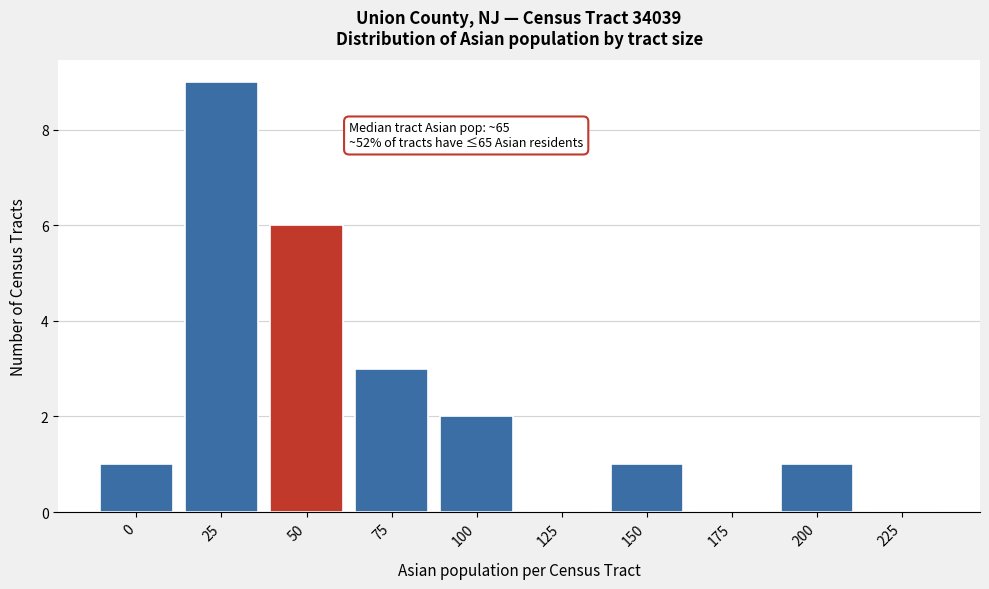

Reading right to left, what are all the values shown in this chart?

225=0	200=1	175=0	150=1	125=0	100=2	75=3	50=6	25=9	0=1